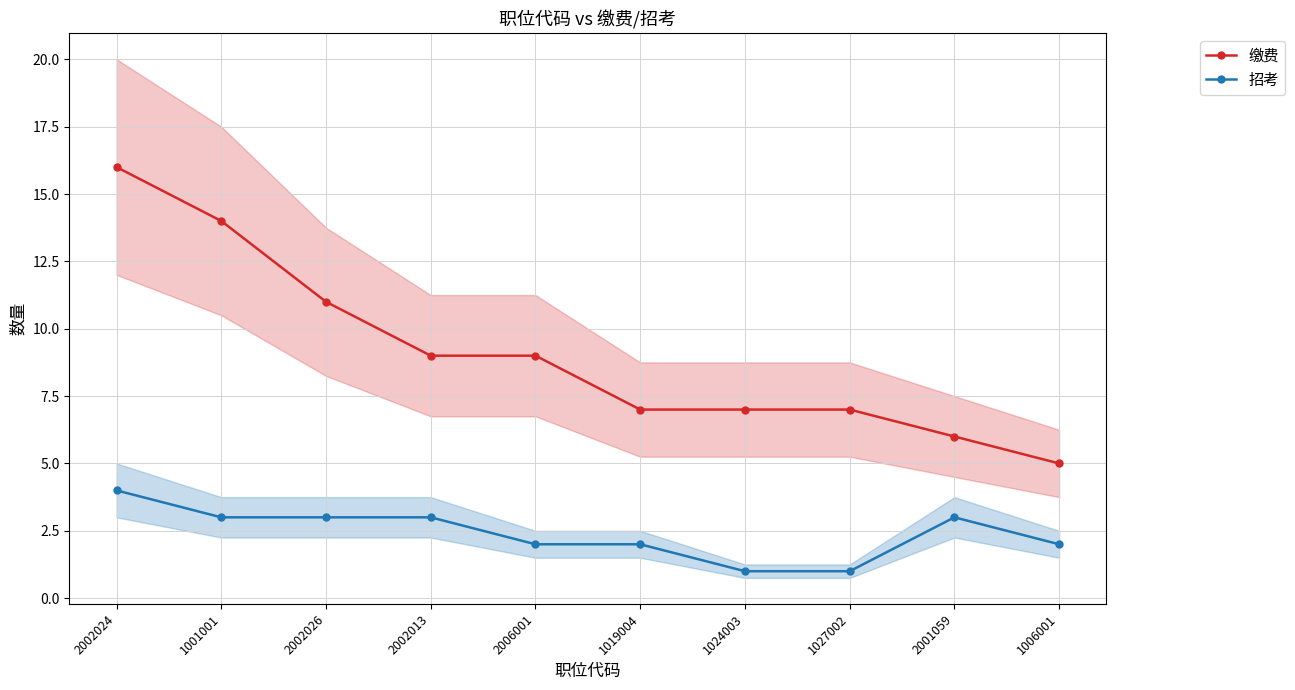

Which has a higher value, 1024003 or 1006001?

1024003